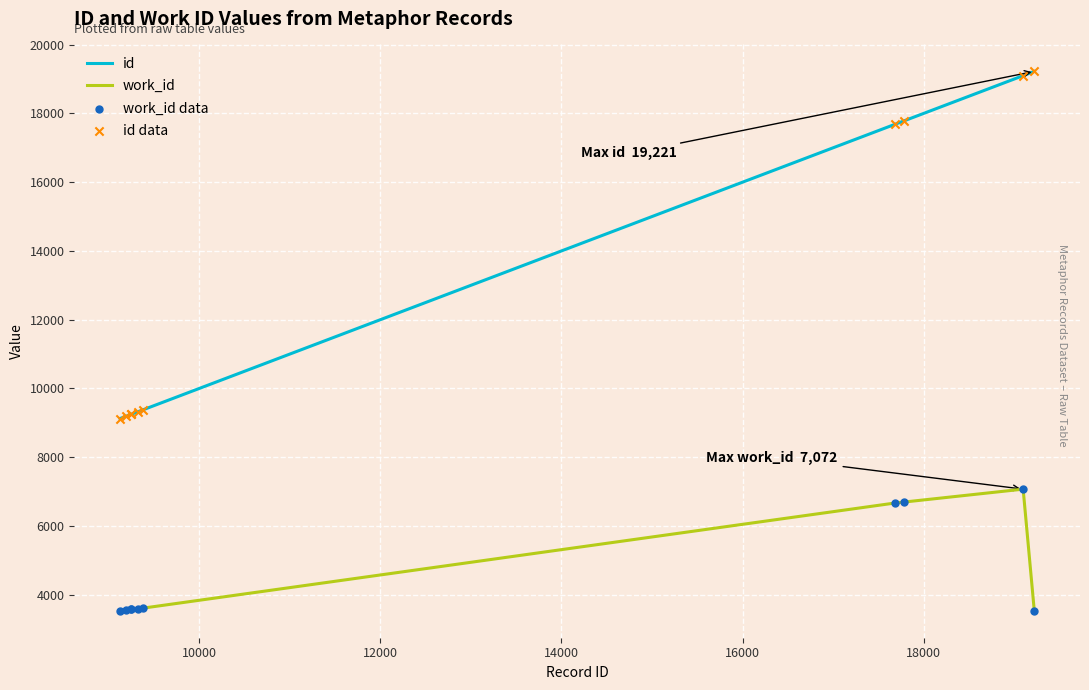

Which series has the widest spread of values?

id